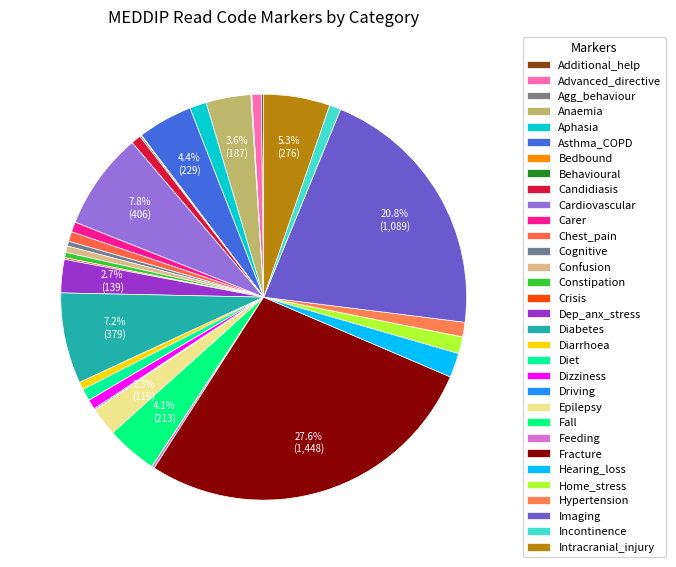

Does Hypertension represent more than half of the total?

No